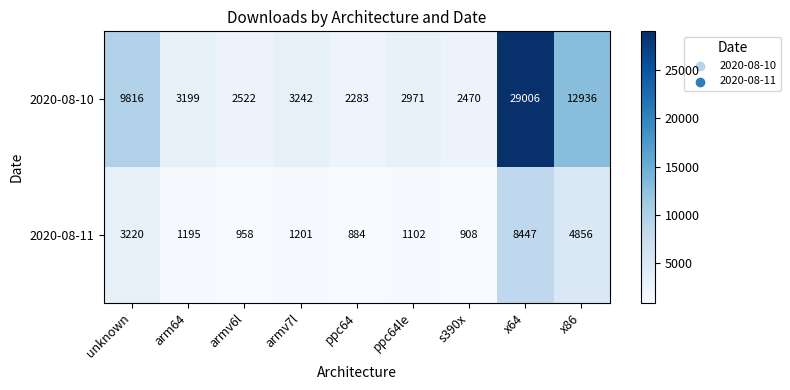

Which series has the largest total across all categories?

2020-08-10